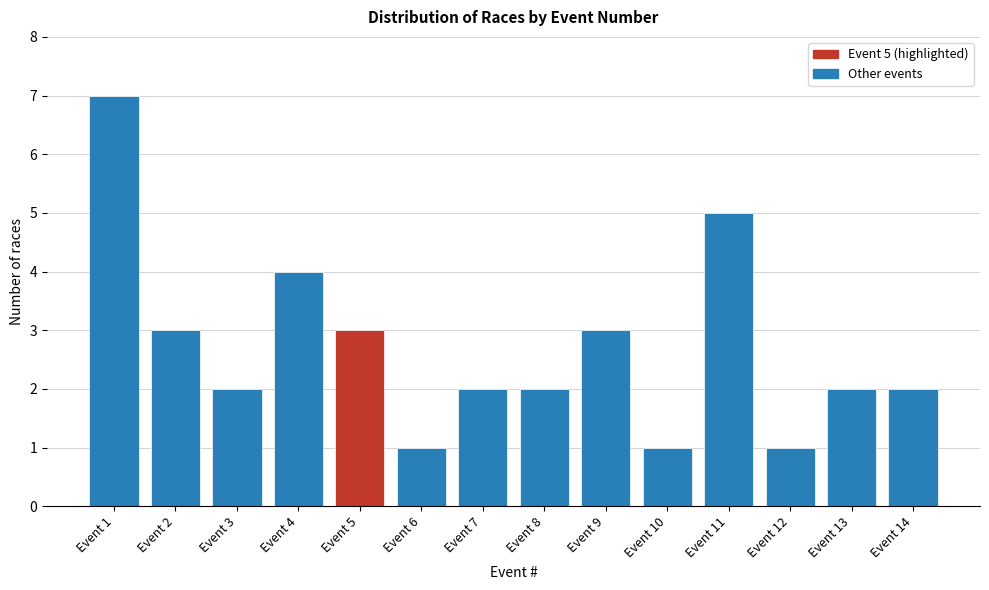

Reading left to right, list all the values displayed in this chart.

Event 1=7	Event 2=3	Event 3=2	Event 4=4	Event 5=3	Event 6=1	Event 7=2	Event 8=2	Event 9=3	Event 10=1	Event 11=5	Event 12=1	Event 13=2	Event 14=2